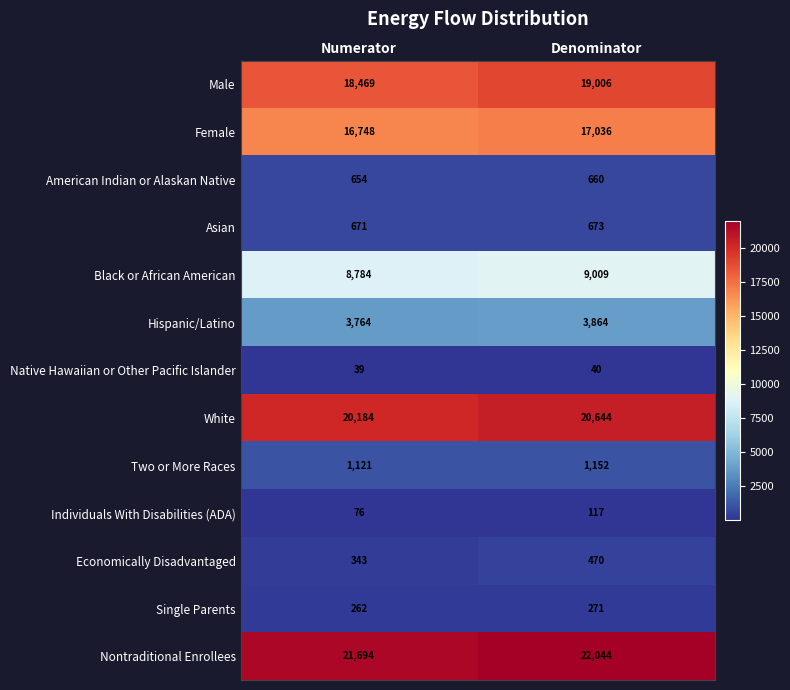

What is the average value of the White series?

20414